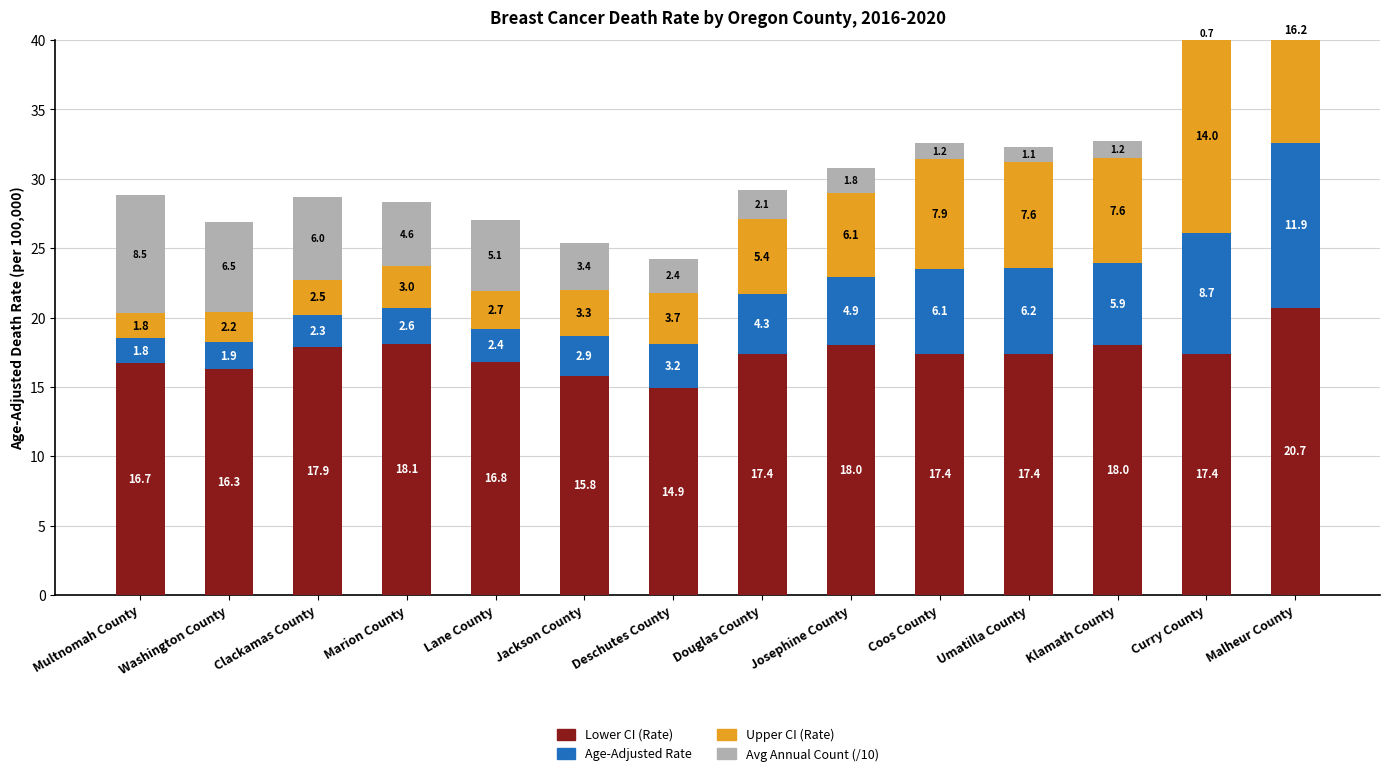

What is the label of the 3rd bar from the left?

Clackamas County